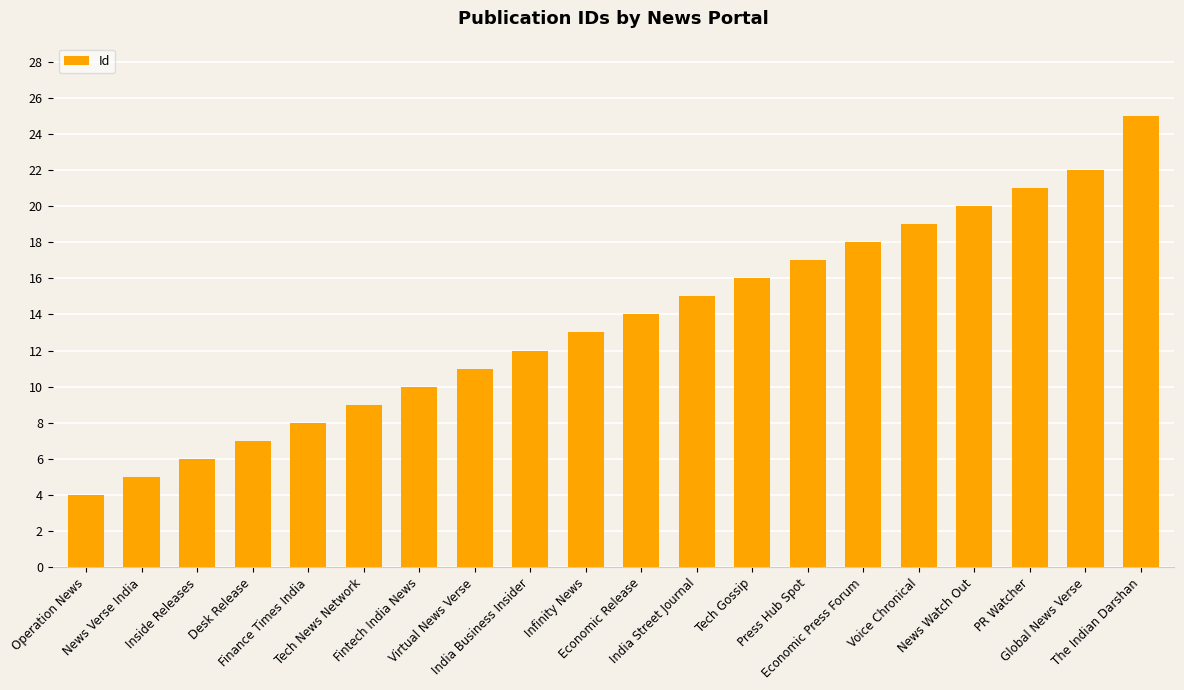

What is the label of the 18th bar from the left?

PR Watcher